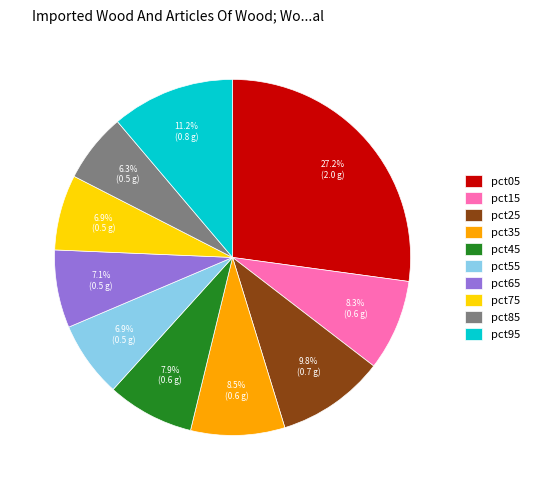

Does pct75 account for over 50% of the chart?

No